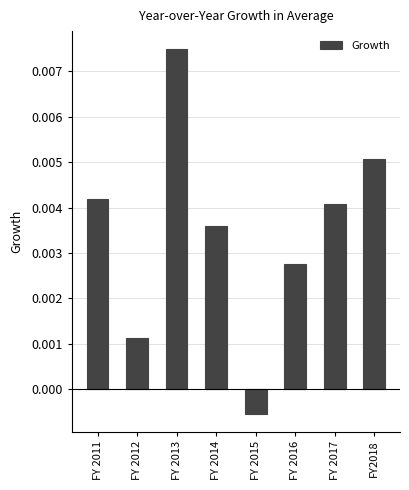

How many values are below 0?

1